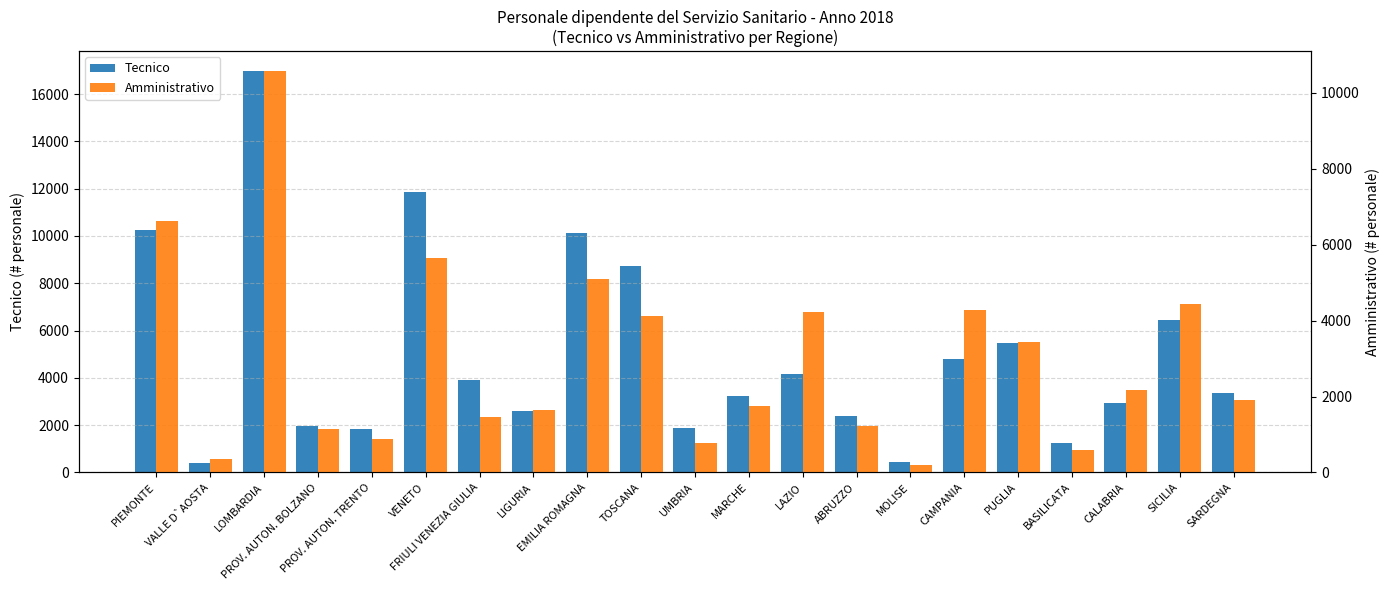

What position from the left is EMILIA ROMAGNA?

9